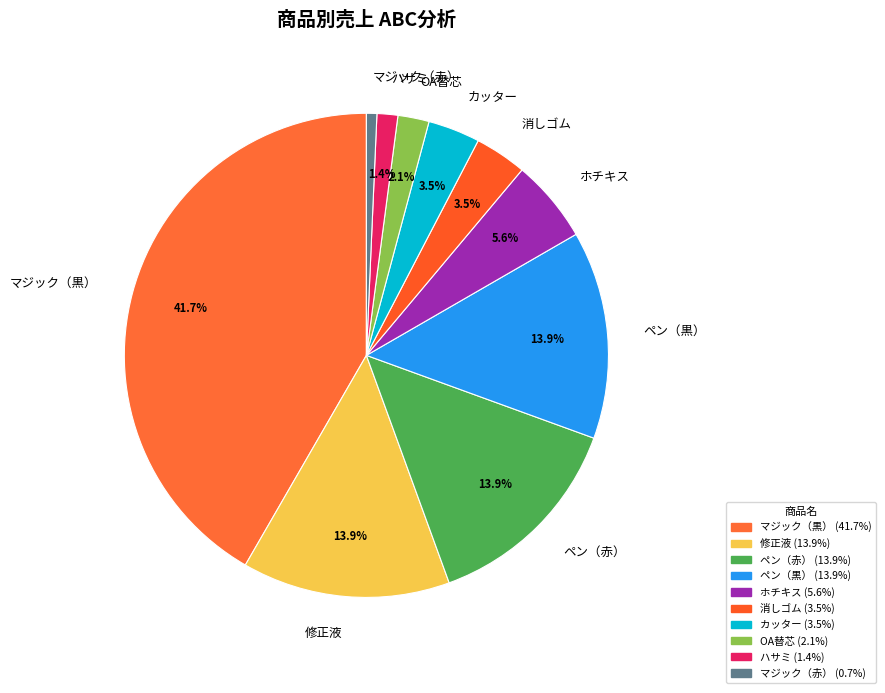

Approximately how many times larger is the value at ペン（赤） compared to ホチキス?

2.5